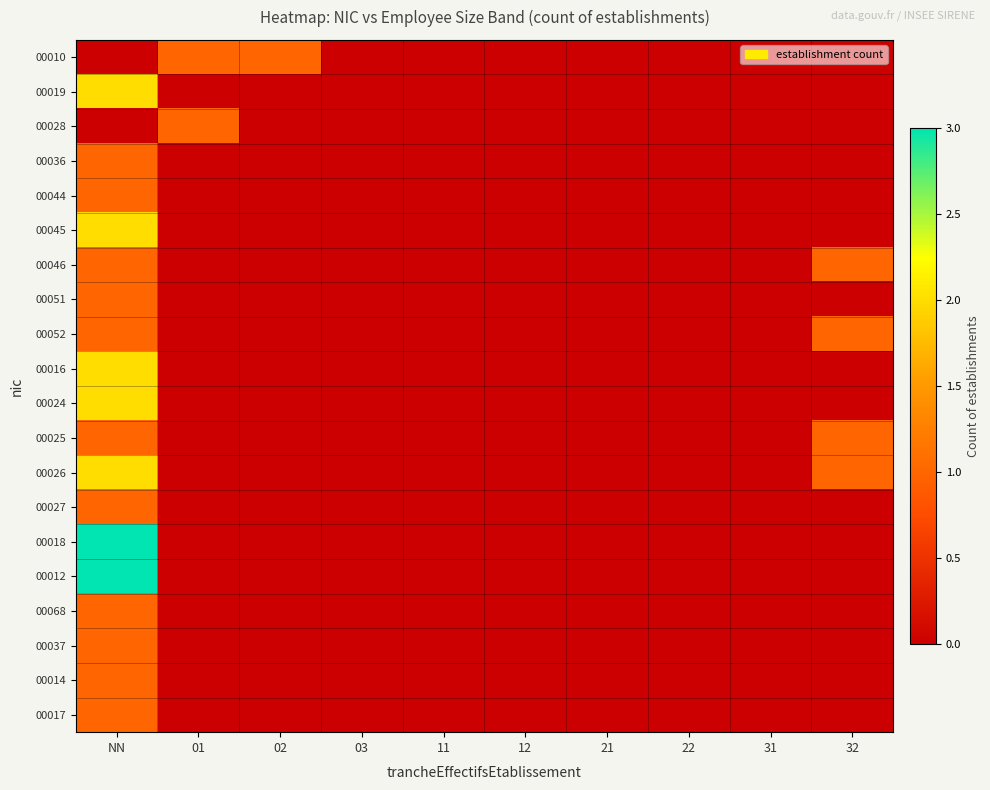

Reading left to right, extract all data points from this chart.

00010: NN=0	01=1	02=1	03=0	11=0	12=0	21=0	22=0	31=0	32=0
00019: NN=2	01=0	02=0	03=0	11=0	12=0	21=0	22=0	31=0	32=0
00028: NN=0	01=1	02=0	03=0	11=0	12=0	21=0	22=0	31=0	32=0
00036: NN=1	01=0	02=0	03=0	11=0	12=0	21=0	22=0	31=0	32=0
00044: NN=1	01=0	02=0	03=0	11=0	12=0	21=0	22=0	31=0	32=0
00045: NN=2	01=0	02=0	03=0	11=0	12=0	21=0	22=0	31=0	32=0
00046: NN=1	01=0	02=0	03=0	11=0	12=0	21=0	22=0	31=0	32=1
00051: NN=1	01=0	02=0	03=0	11=0	12=0	21=0	22=0	31=0	32=0
00052: NN=1	01=0	02=0	03=0	11=0	12=0	21=0	22=0	31=0	32=1
00016: NN=2	01=0	02=0	03=0	11=0	12=0	21=0	22=0	31=0	32=0
00024: NN=2	01=0	02=0	03=0	11=0	12=0	21=0	22=0	31=0	32=0
00025: NN=1	01=0	02=0	03=0	11=0	12=0	21=0	22=0	31=0	32=1
00026: NN=2	01=0	02=0	03=0	11=0	12=0	21=0	22=0	31=0	32=1
00027: NN=1	01=0	02=0	03=0	11=0	12=0	21=0	22=0	31=0	32=0
00018: NN=3	01=0	02=0	03=0	11=0	12=0	21=0	22=0	31=0	32=0
00012: NN=3	01=0	02=0	03=0	11=0	12=0	21=0	22=0	31=0	32=0
00068: NN=1	01=0	02=0	03=0	11=0	12=0	21=0	22=0	31=0	32=0
00037: NN=1	01=0	02=0	03=0	11=0	12=0	21=0	22=0	31=0	32=0
00014: NN=1	01=0	02=0	03=0	11=0	12=0	21=0	22=0	31=0	32=0
00017: NN=1	01=0	02=0	03=0	11=0	12=0	21=0	22=0	31=0	32=0